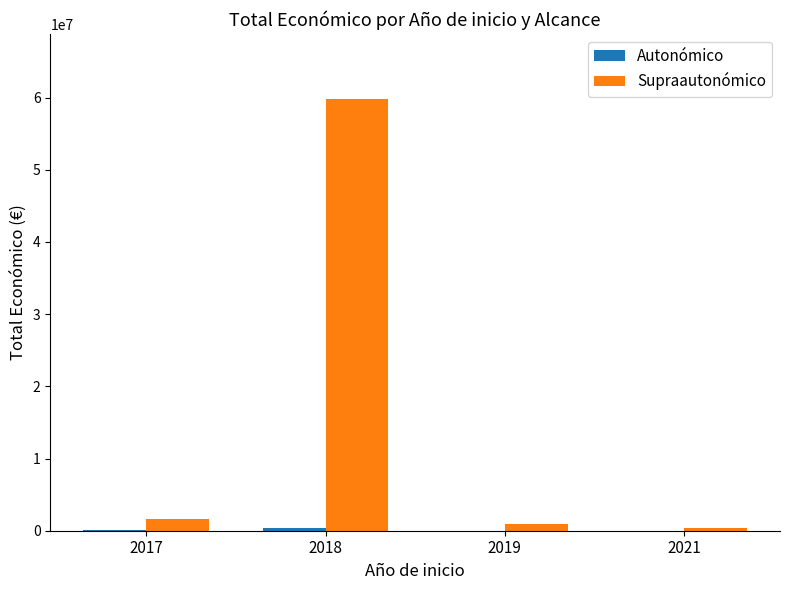

Between 2018 and 2019, which series saw the biggest shift?

Supraautonómico